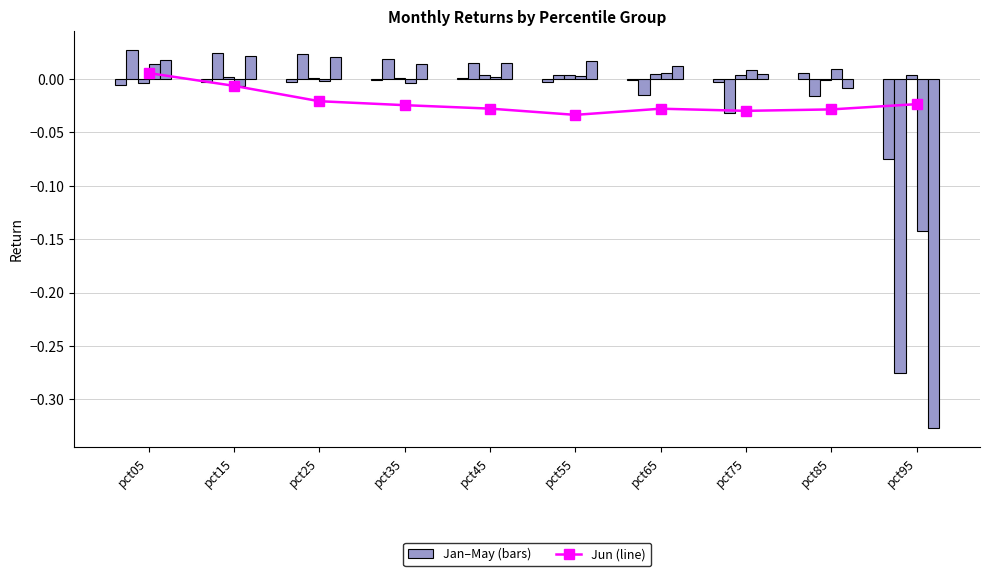

Between pct85 and pct15, which is larger?

pct15